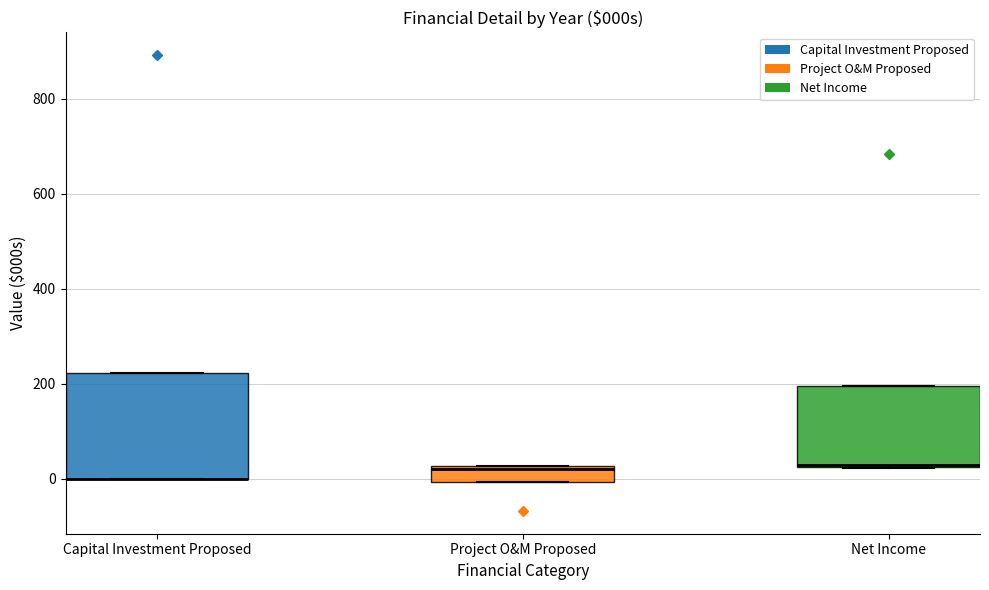

Where is the lower edge of the box for Net Income on the y-axis? The values are not printed on the chart, so give them approximately, as read against the axis.

20